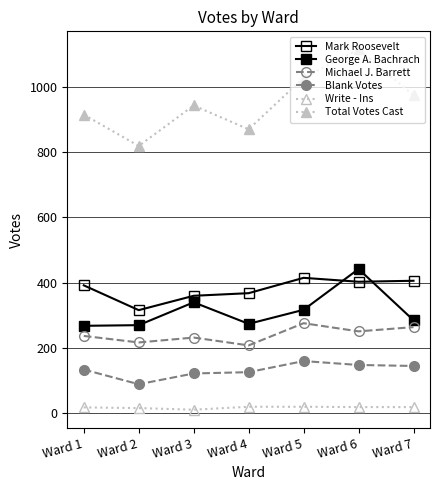

How many values in the Blank Votes series are below 134?

3